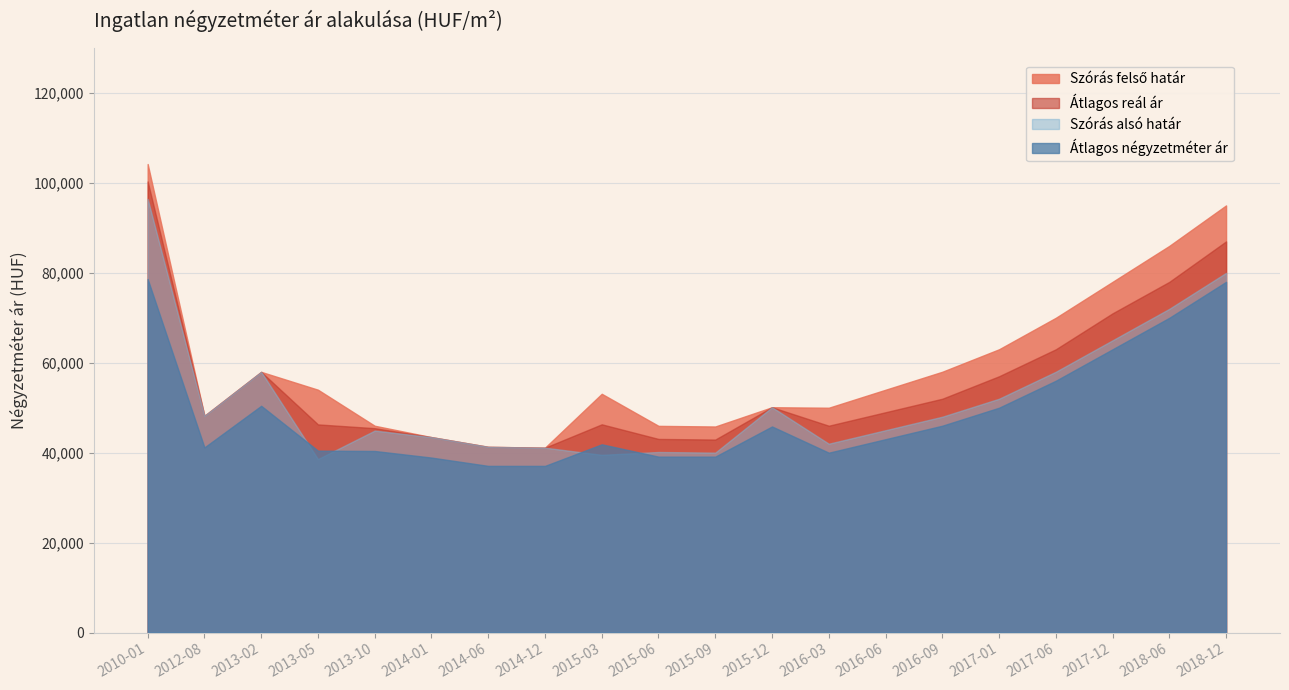

The Szórás felső határ series shows 45991 at 2013-10. True or false?

True